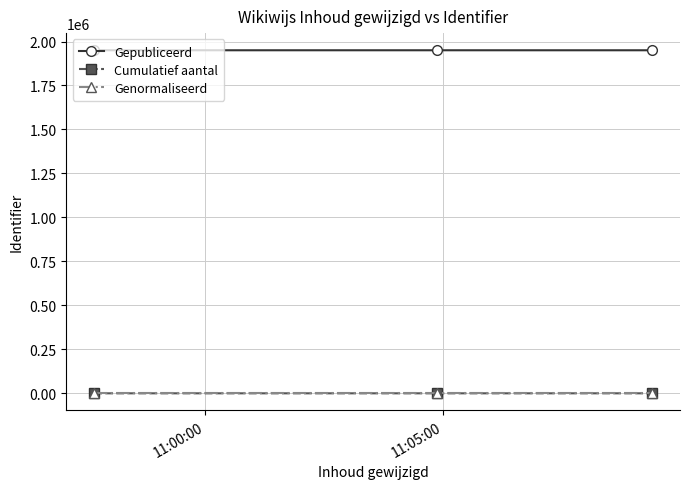

How many lines are shown in the chart?

3